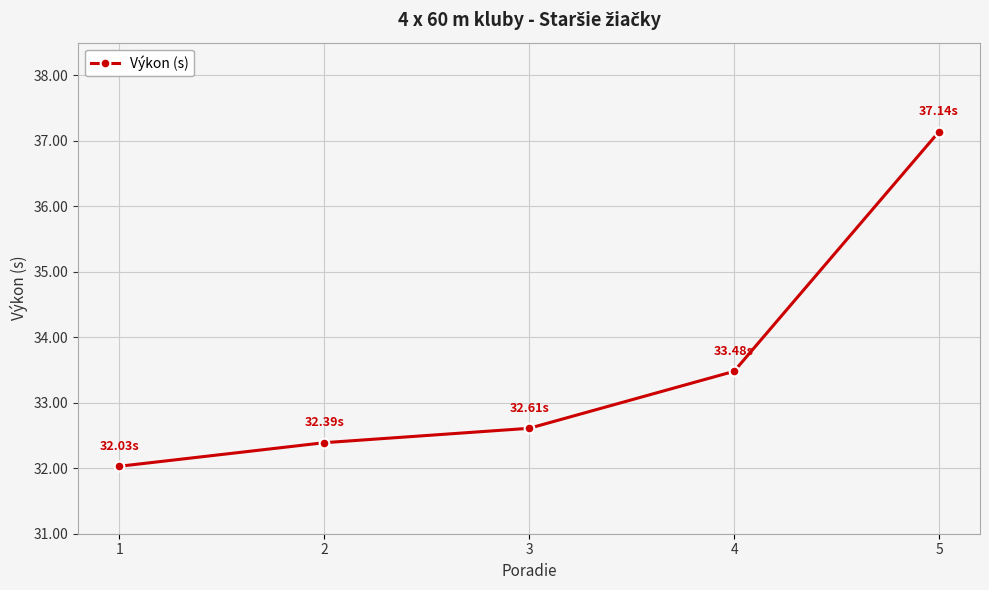

What is the average value?

33.5